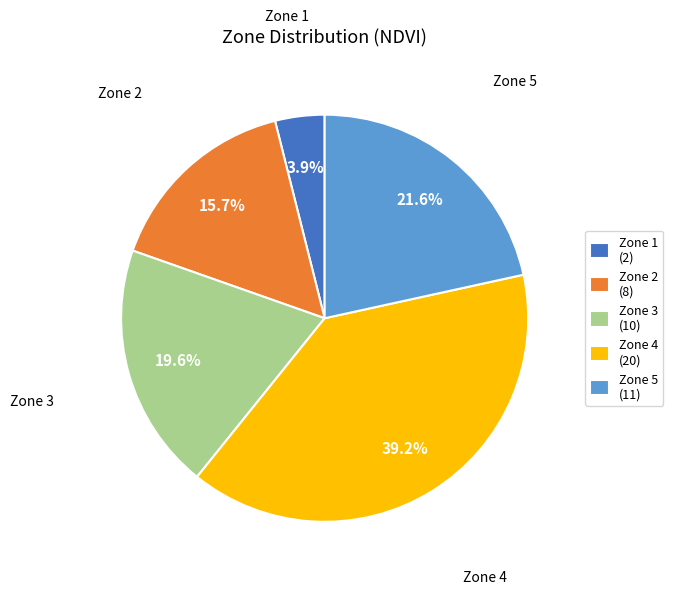

What portion of the pie excludes Zone 3 (10)?

80.4%